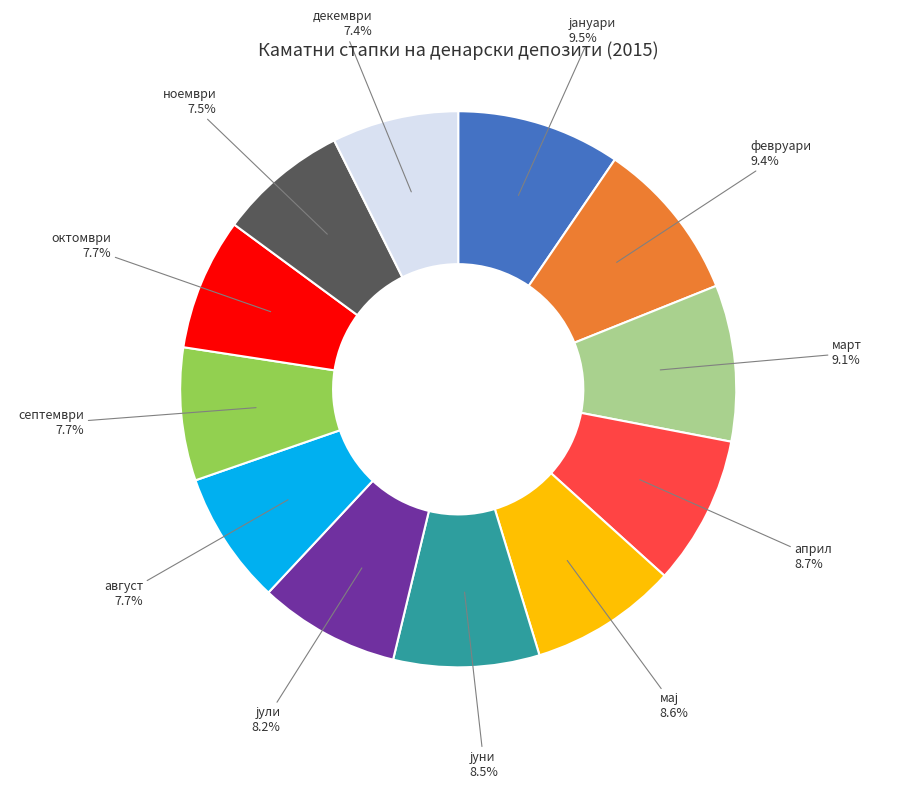

Is there any slice that represents more than half of the pie?

No